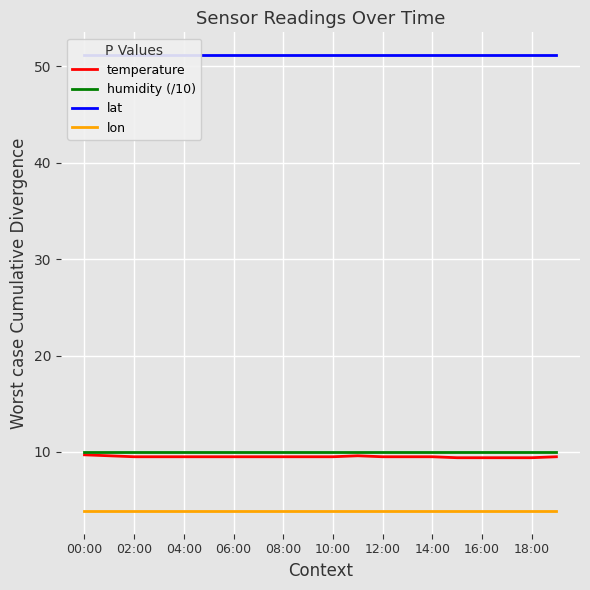

True or false: temperature and lat cross at least once.

False